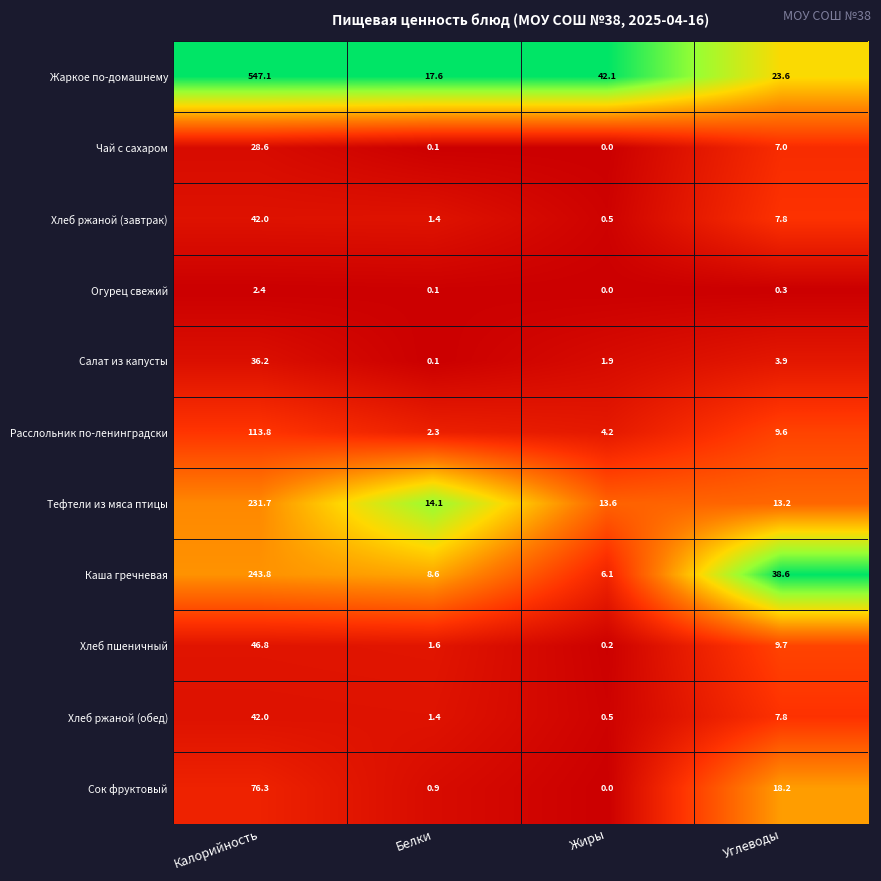

What is the average value of the Салат из капусты series?

10.5